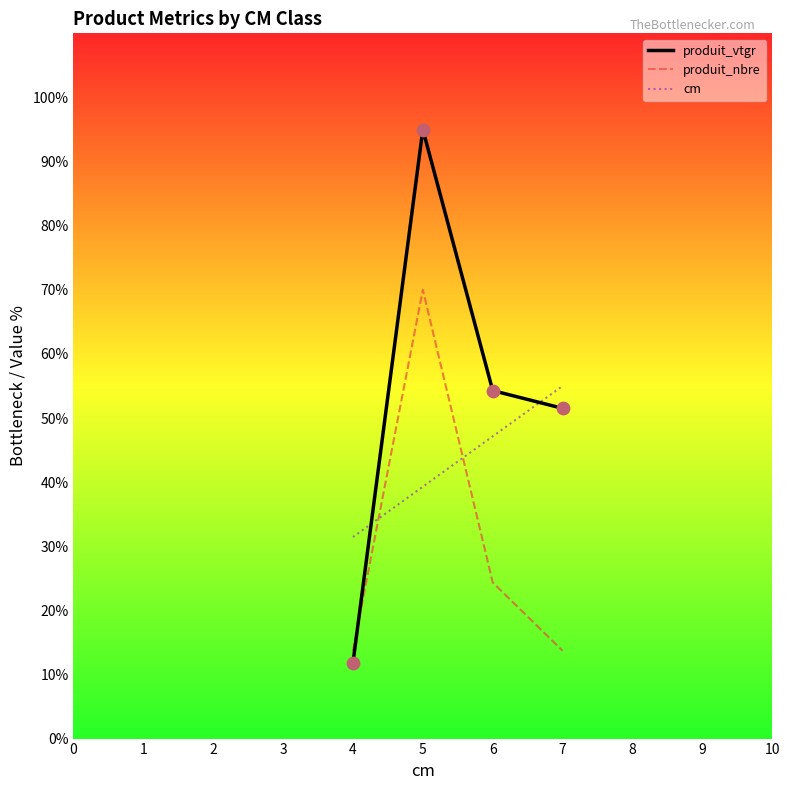

At how many categories does at least one series exceed 85?

1